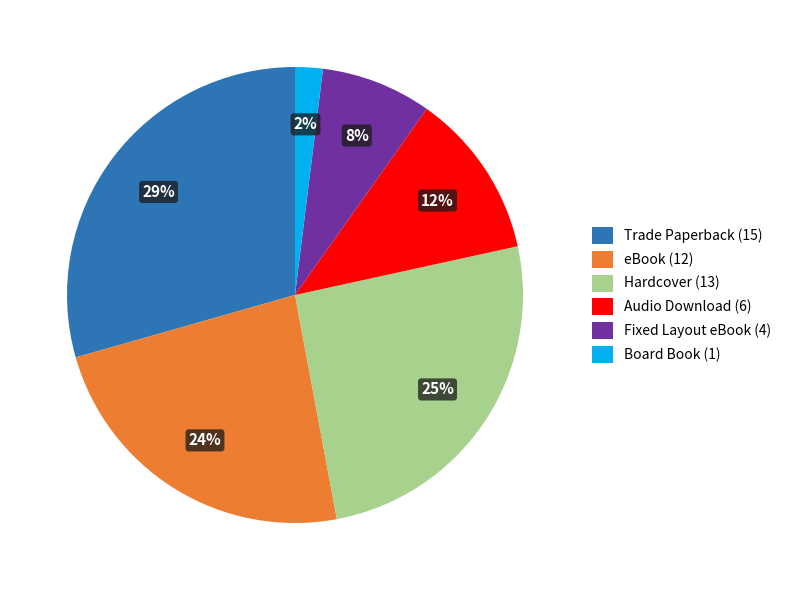

Which category has the biggest portion of the pie?

Trade Paperback